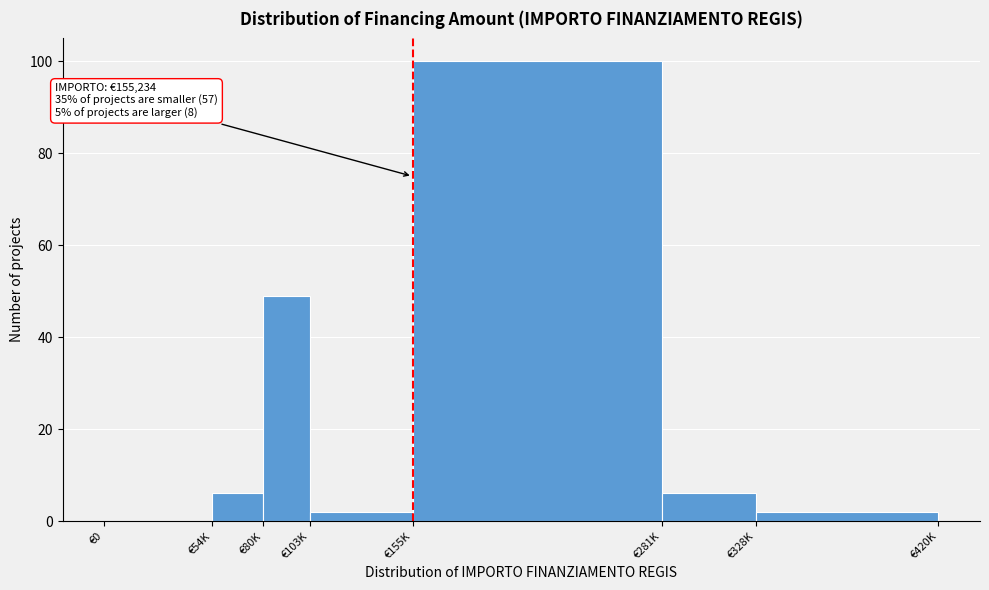

Reading left to right, transcribe all the data shown in this chart.

€0=0	€54K=6	€80K=49	€103K=2	€155K=100	€281K=6	€328K=2